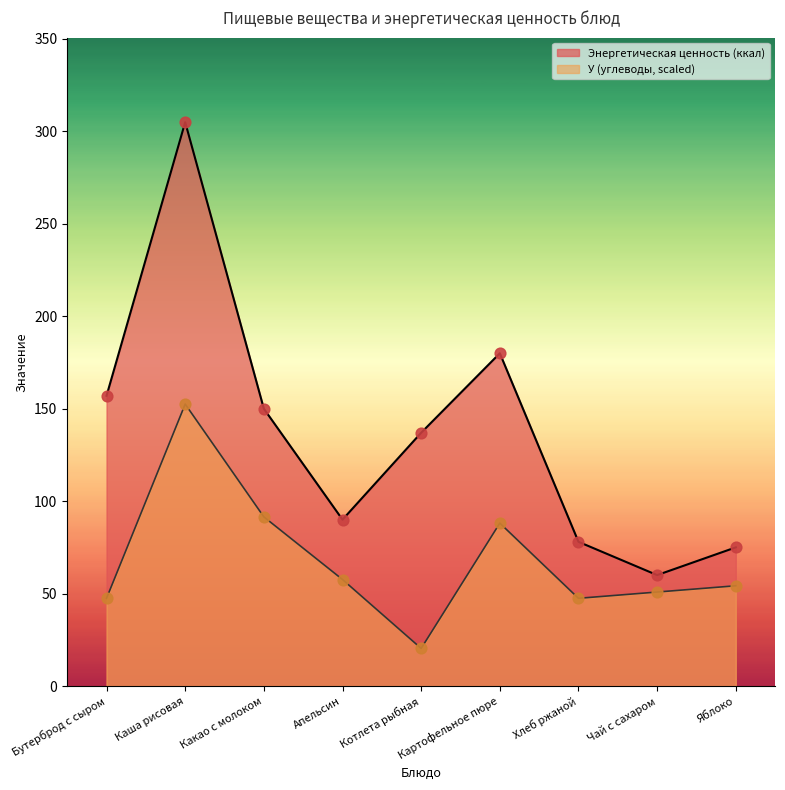

Which series has the widest spread of Y values?

Энергетическая ценность (ккал)